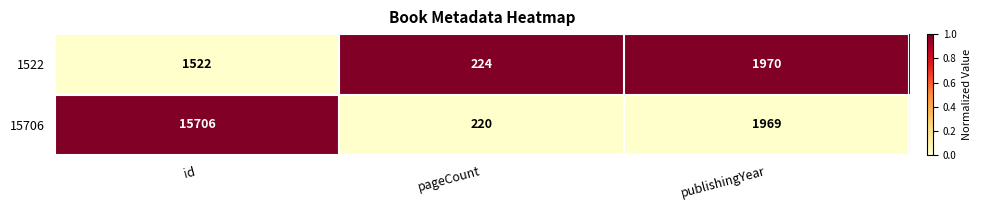

At which label does 1522 reach its peak?

publishingYear